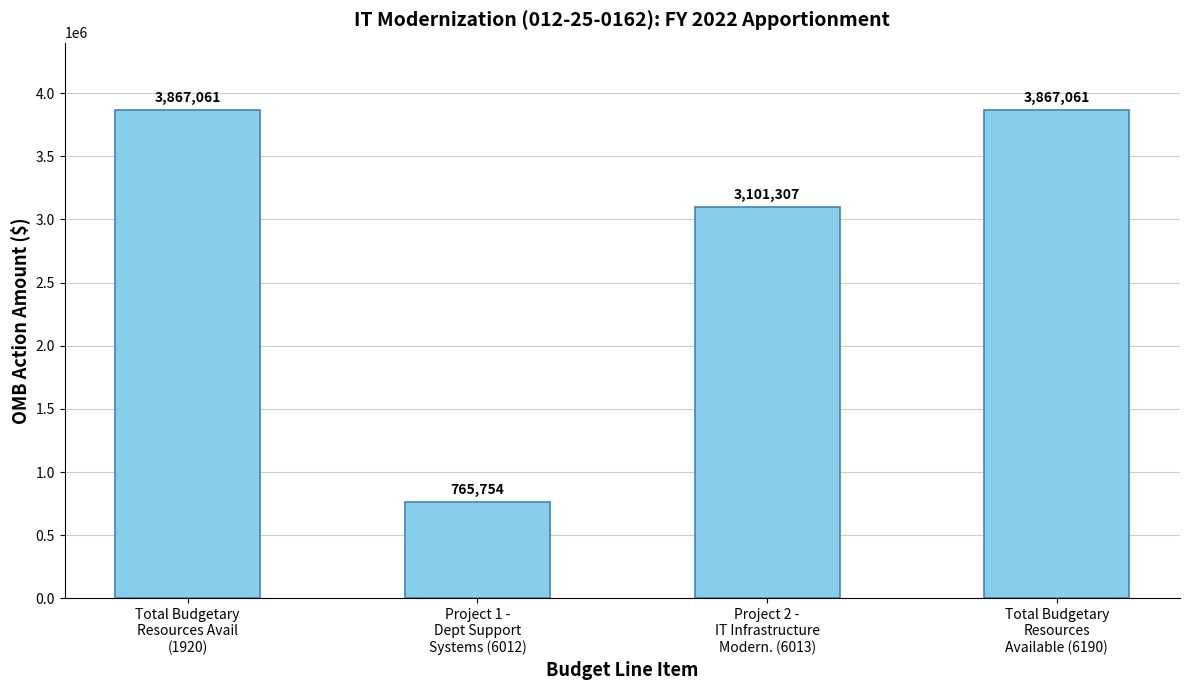

Are the bars horizontal?

No